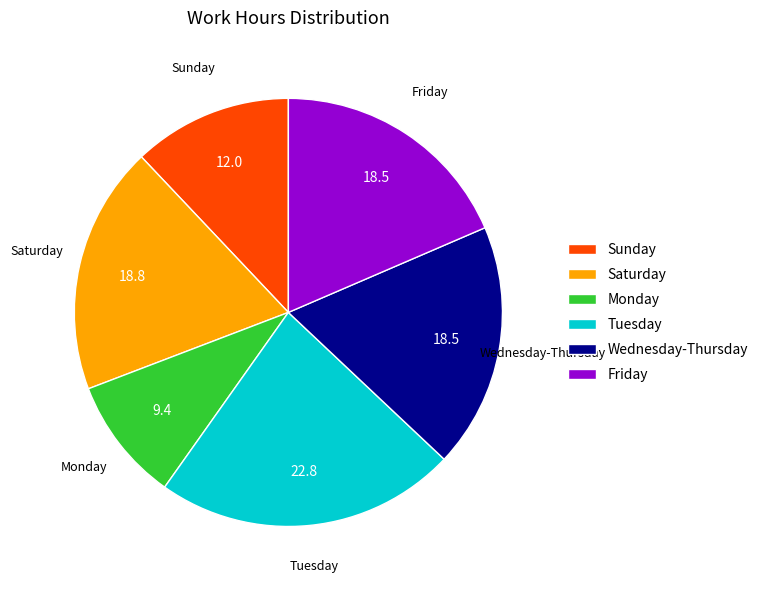

Which category has the smallest portion of the pie?

Monday